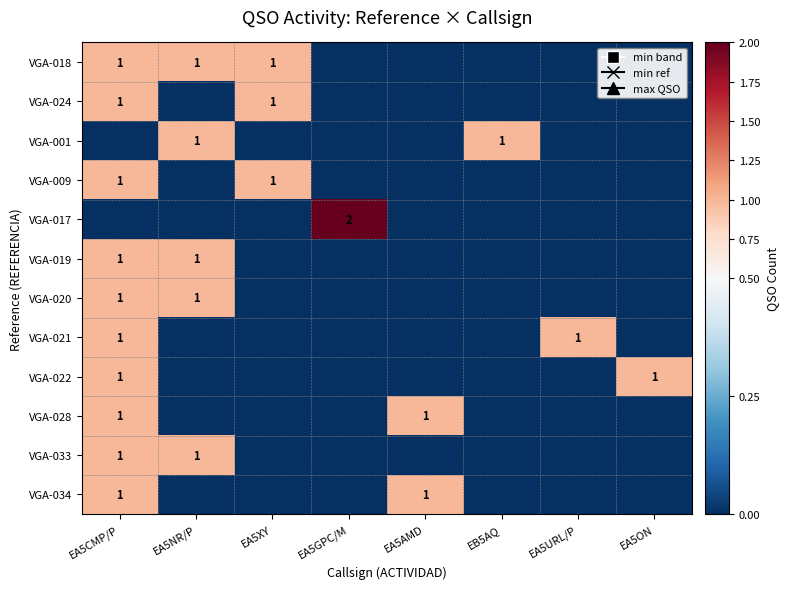

What is the difference between the highest and lowest values at EA5XY?

1